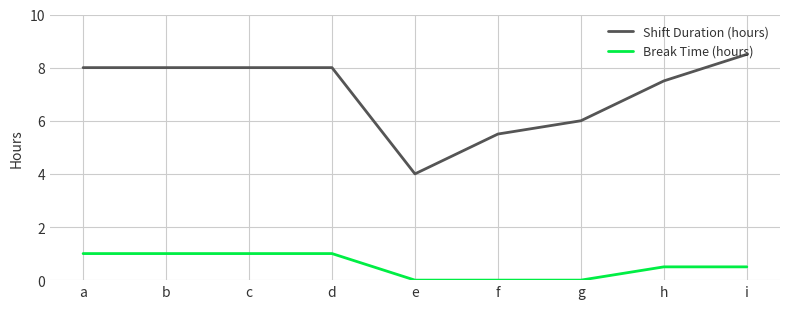

What are all the series names shown in the legend?

Shift Duration (hours), Break Time (hours)